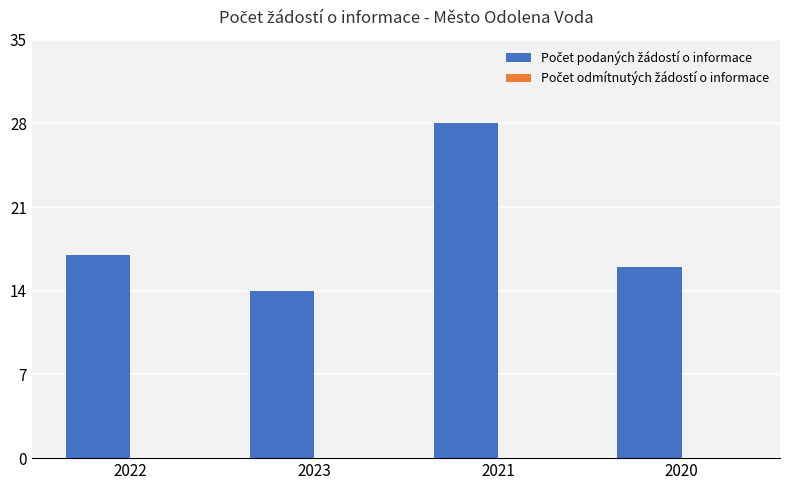

How many bars are there in total?

4